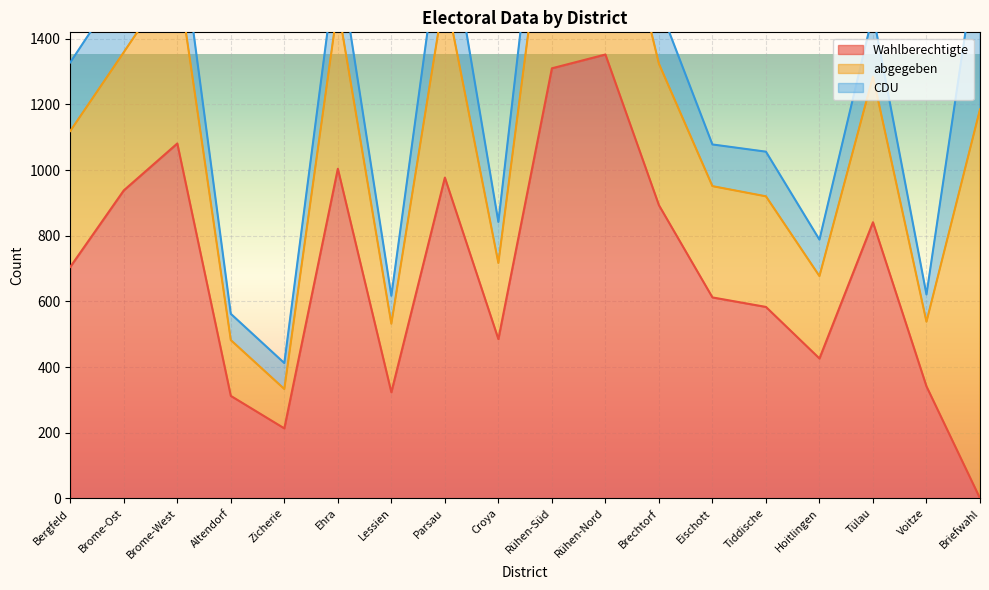

Which category has the lowest value across all series?

Briefwahl